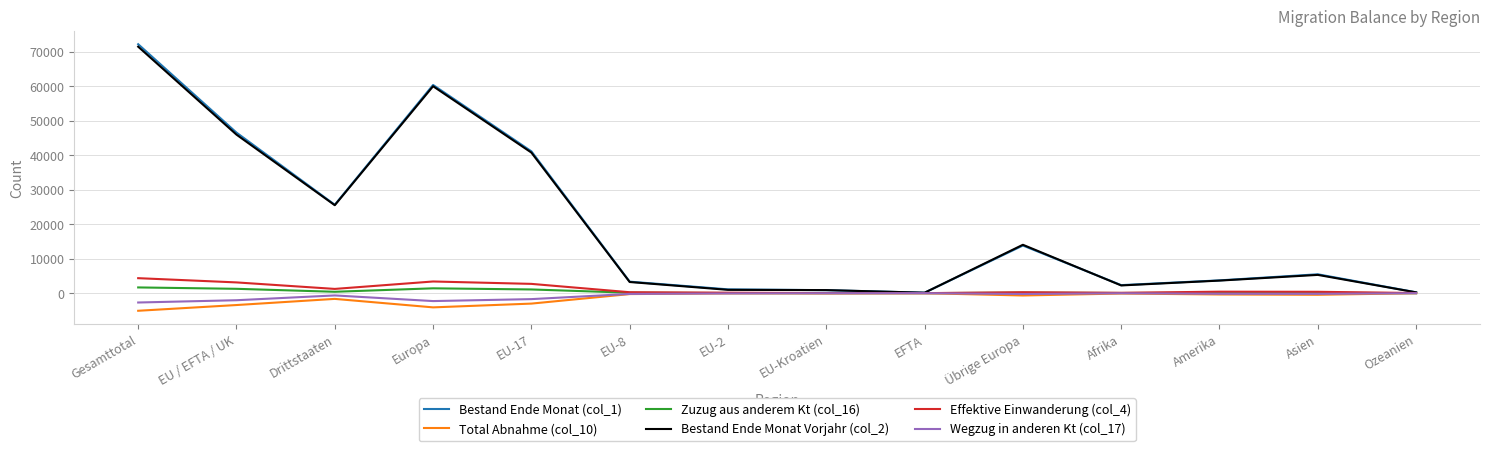

What position from the left is Europa?

4